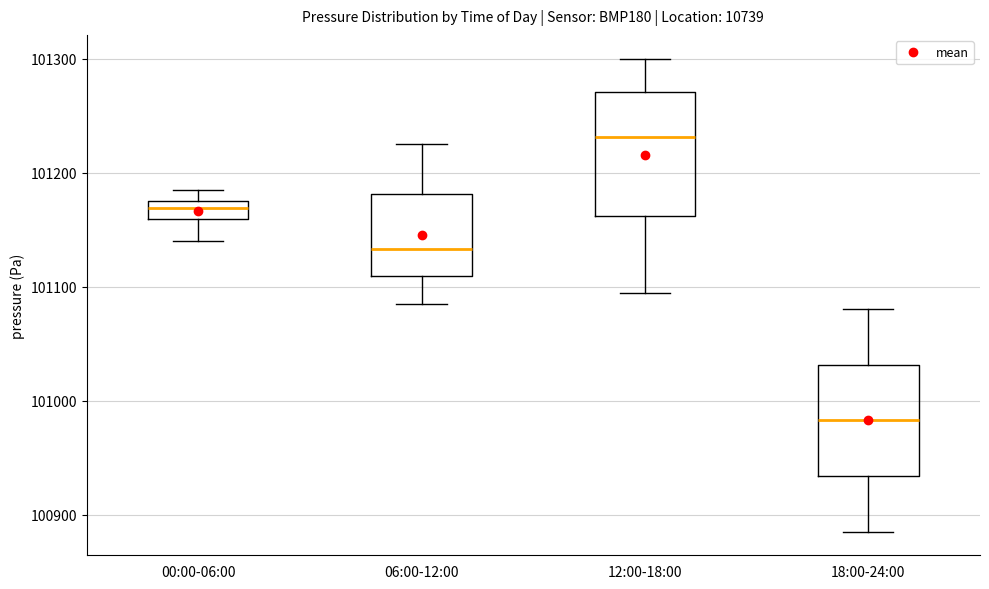

Where does the upper whisker of the box for 12:00-18:00 end on the y-axis? The values are not printed on the chart, so give them approximately, as read against the axis.

101300